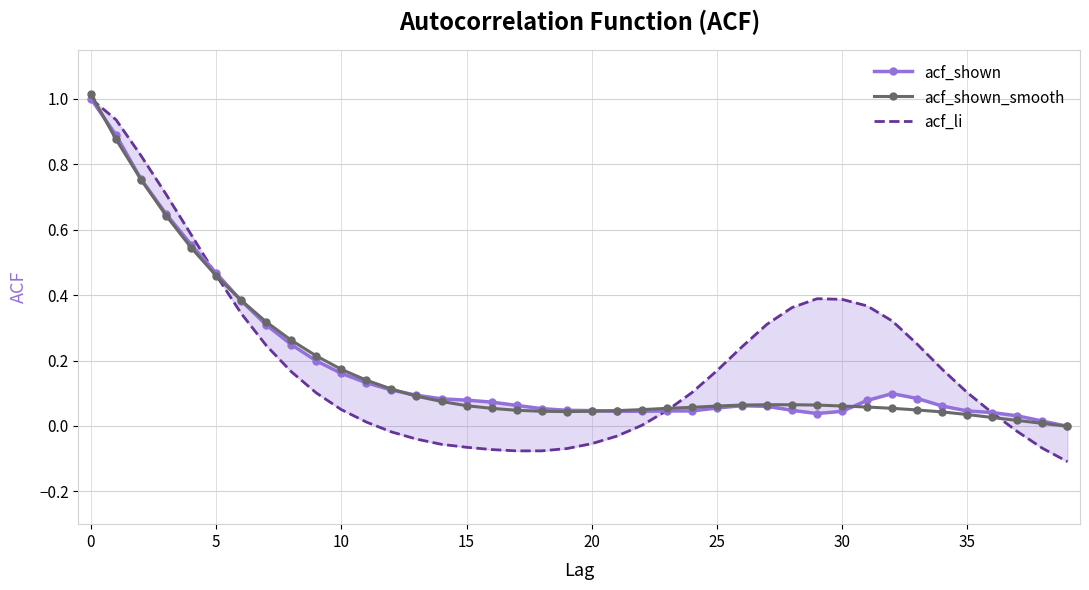

What is the highest value of the acf_shown_smooth series?

1.0